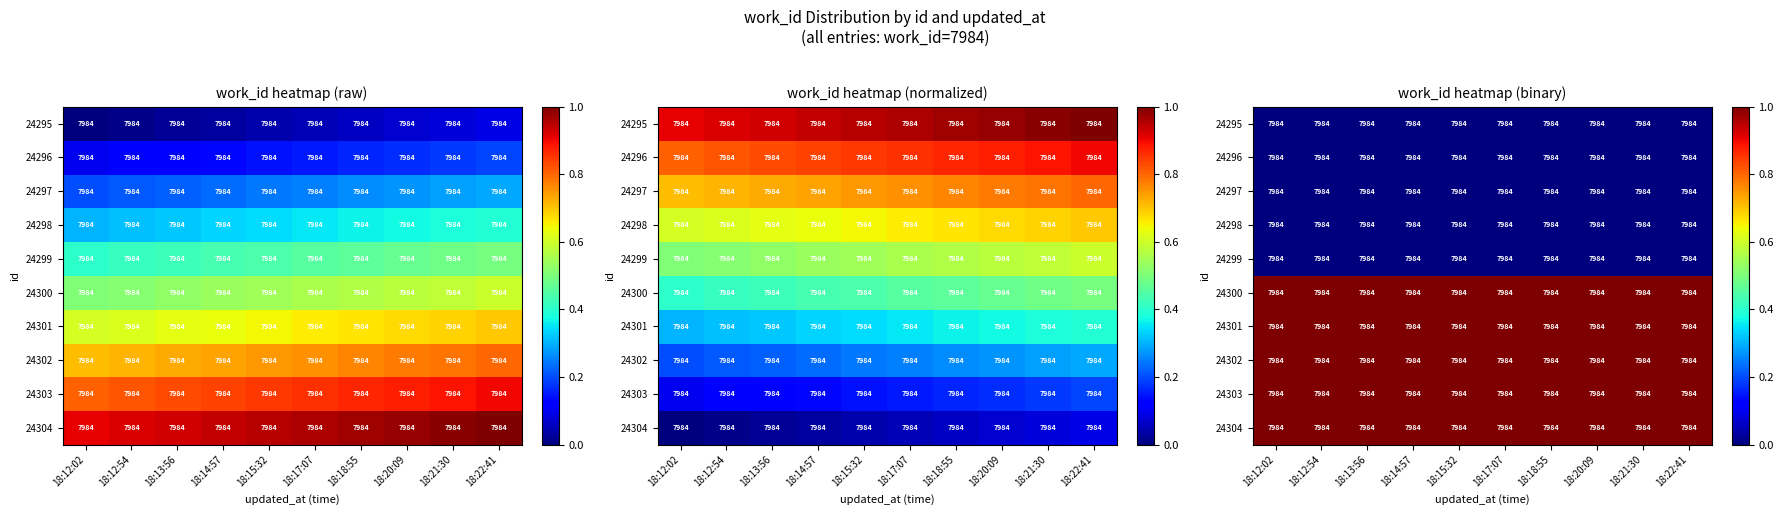

At 18:12:02, list the series in order from largest to smallest.

24300, 24301, 24302, 24303, 24304, 24295, 24296, 24297, 24298, 24299